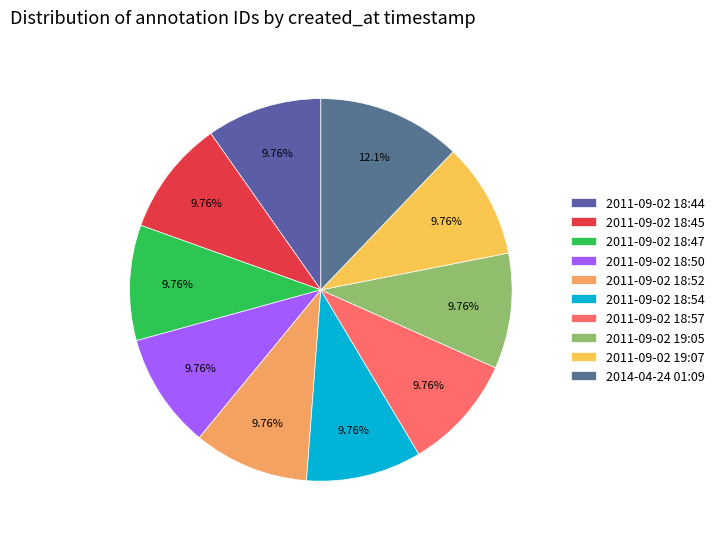

Does any single category account for the majority?

No